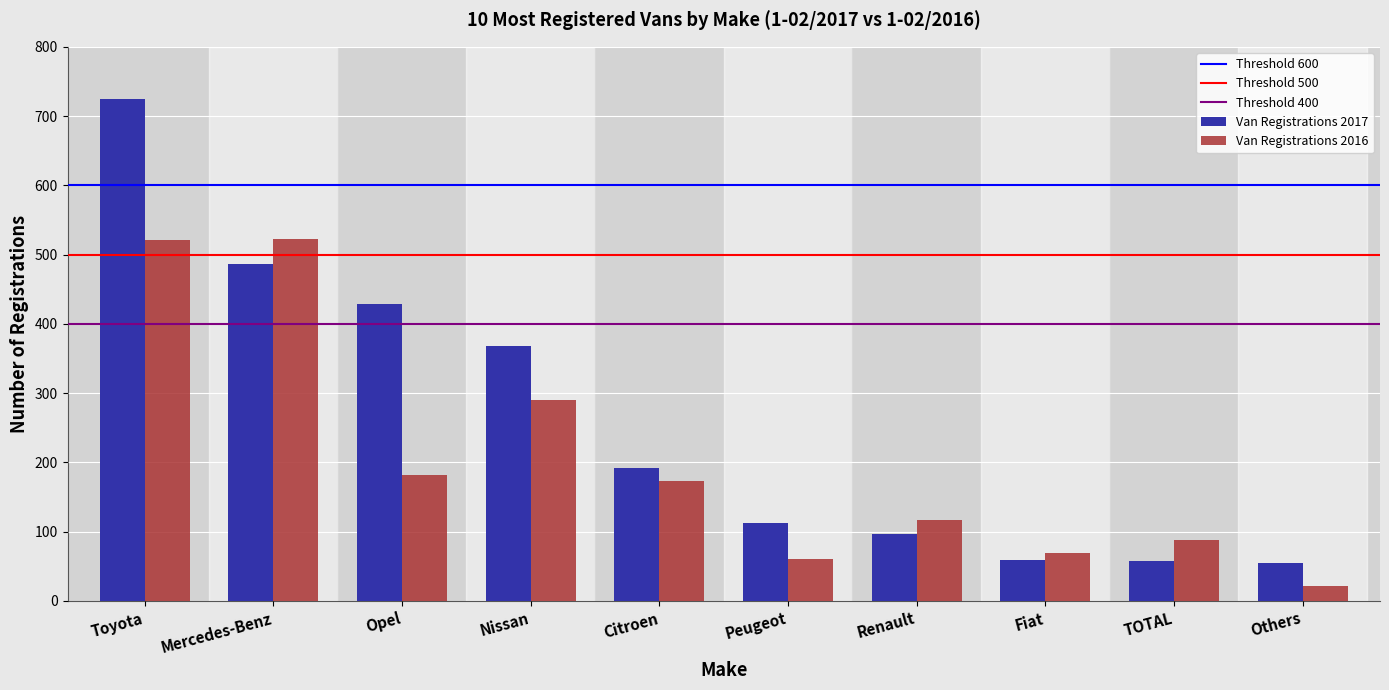

What is the approximate value of Van Registrations 2017 at TOTAL?

58